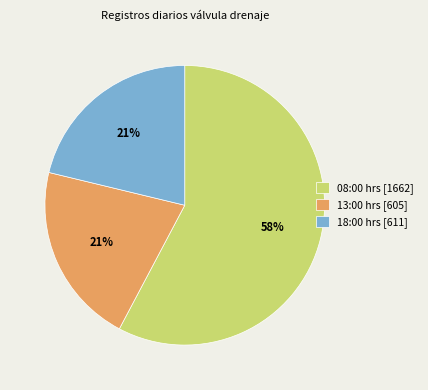

Which has a higher value, 08:00 hrs [1662] or 18:00 hrs [611]?

08:00 hrs [1662]